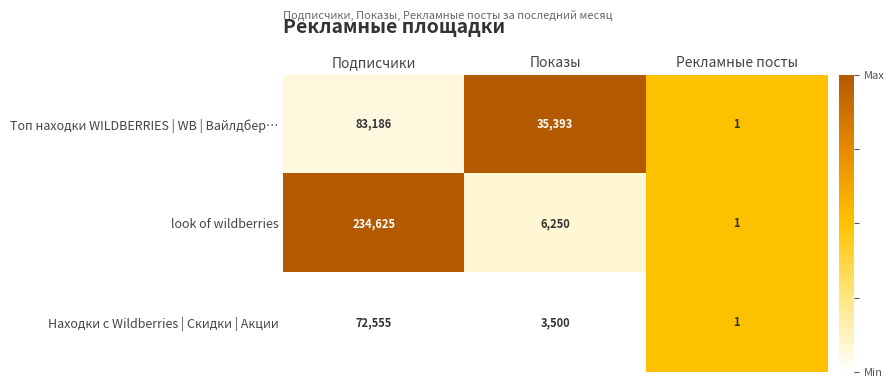

Reading left to right, transcribe all the data shown in this chart.

Топ находки WILDBERRIES | WB | Вайлдбер…: Подписчики=83186	Показы=35393	Рекламные посты=1
look of wildberries: Подписчики=234625	Показы=6250	Рекламные посты=1
Находки с Wildberries | Скидки | Акции: Подписчики=72555	Показы=3500	Рекламные посты=1